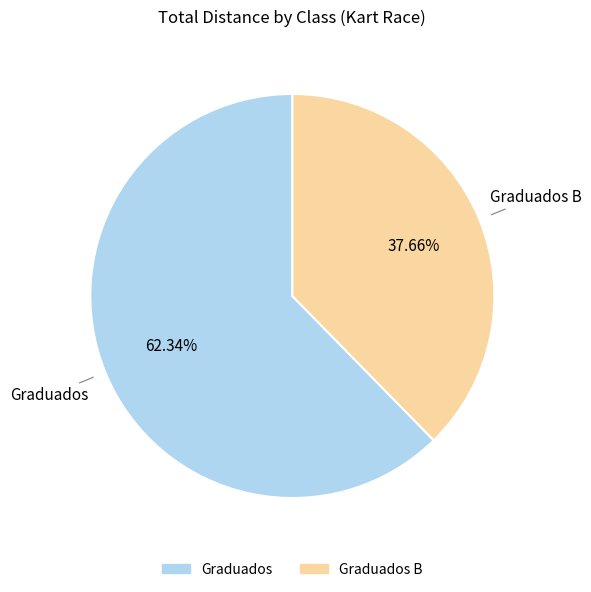

Is there any slice that represents more than half of the pie?

Yes